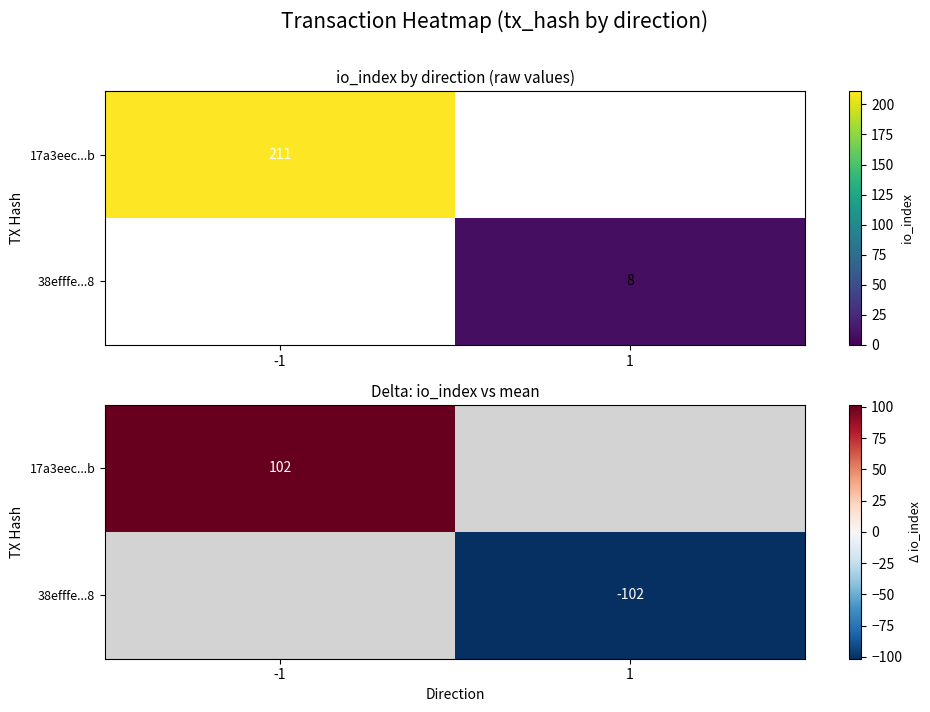

Is the value of 38efffe...8 at 1 greater than the value of 17a3eec...b at 1?

No